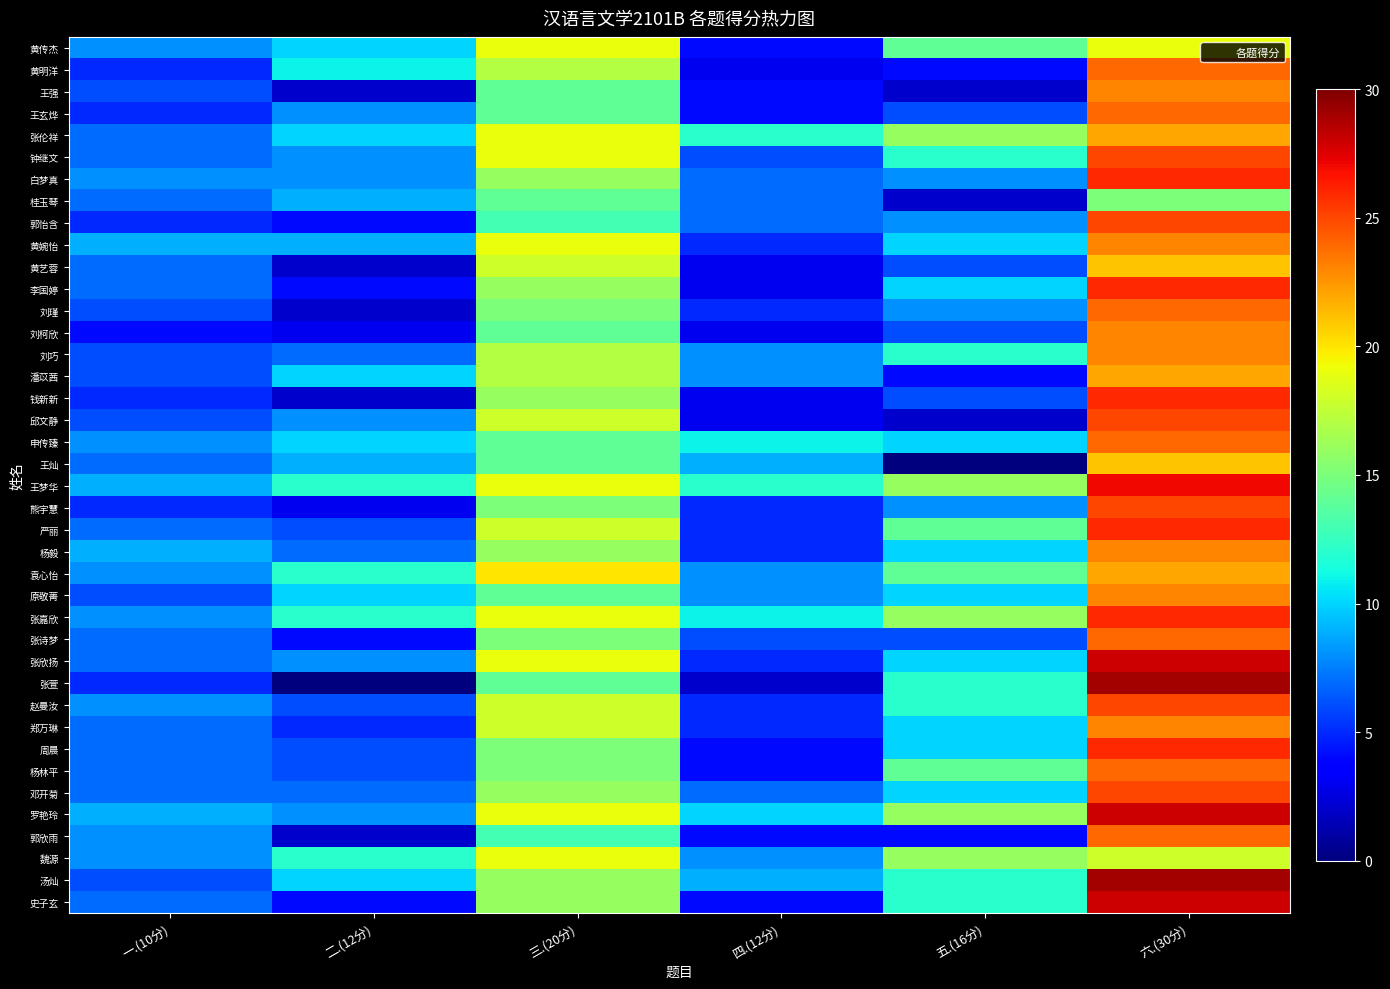

Reading left to right, list all the values displayed in this chart.

黄传杰: 一.(10分)=8	二.(12分)=10	三.(20分)=19	四.(12分)=4	五.(16分)=14	六.(30分)=19
黄明洋: 一.(10分)=5	二.(12分)=11	三.(20分)=17	四.(12分)=3	五.(16分)=4	六.(30分)=24
王强: 一.(10分)=6	二.(12分)=2	三.(20分)=14	四.(12分)=4	五.(16分)=2	六.(30分)=23
王玄烨: 一.(10分)=5	二.(12分)=8	三.(20分)=14	四.(12分)=4	五.(16分)=6	六.(30分)=24
张伦祥: 一.(10分)=7	二.(12分)=10	三.(20分)=19	四.(12分)=12	五.(16分)=16	六.(30分)=22
钟继文: 一.(10分)=7	二.(12分)=8	三.(20分)=19	四.(12分)=6	五.(16分)=12	六.(30分)=25
白梦真: 一.(10分)=8	二.(12分)=8	三.(20分)=16	四.(12分)=7	五.(16分)=8	六.(30分)=26
桂玉琴: 一.(10分)=7	二.(12分)=9	三.(20分)=14	四.(12分)=7	五.(16分)=2	六.(30分)=15
郭怡含: 一.(10分)=5	二.(12分)=4	三.(20分)=13	四.(12分)=7	五.(16分)=8	六.(30分)=25
黄婉怡: 一.(10分)=9	二.(12分)=9	三.(20分)=19	四.(12分)=5	五.(16分)=10	六.(30分)=23
黄艺蓉: 一.(10分)=7	二.(12分)=2	三.(20分)=18	四.(12分)=3	五.(16分)=6	六.(30分)=21
李国婷: 一.(10分)=7	二.(12分)=4	三.(20分)=16	四.(12分)=3	五.(16分)=10	六.(30分)=26
刘瑾: 一.(10分)=6	二.(12分)=2	三.(20分)=15	四.(12分)=5	五.(16分)=8	六.(30分)=24
刘柯欣: 一.(10分)=4	二.(12分)=3	三.(20分)=14	四.(12分)=3	五.(16分)=6	六.(30分)=23
刘巧: 一.(10分)=6	二.(12分)=7	三.(20分)=17	四.(12分)=8	五.(16分)=12	六.(30分)=23
潘苡茜: 一.(10分)=6	二.(12分)=10	三.(20分)=17	四.(12分)=8	五.(16分)=4	六.(30分)=22
钱新新: 一.(10分)=5	二.(12分)=2	三.(20分)=16	四.(12分)=3	五.(16分)=6	六.(30分)=26
邱文静: 一.(10分)=6	二.(12分)=8	三.(20分)=18	四.(12分)=3	五.(16分)=2	六.(30分)=25
申传臻: 一.(10分)=8	二.(12分)=10	三.(20分)=14	四.(12分)=11	五.(16分)=10	六.(30分)=24
王灿: 一.(10分)=7	二.(12分)=9	三.(20分)=14	四.(12分)=9	五.(16分)=0	六.(30分)=21
王梦华: 一.(10分)=9	二.(12分)=12	三.(20分)=19	四.(12分)=12	五.(16分)=16	六.(30分)=27
熊宇慧: 一.(10分)=5	二.(12分)=3	三.(20分)=15	四.(12分)=5	五.(16分)=8	六.(30分)=25
严丽: 一.(10分)=7	二.(12分)=6	三.(20分)=18	四.(12分)=5	五.(16分)=14	六.(30分)=26
杨毅: 一.(10分)=9	二.(12分)=7	三.(20分)=16	四.(12分)=5	五.(16分)=10	六.(30分)=23
袁心怡: 一.(10分)=8	二.(12分)=12	三.(20分)=20	四.(12分)=8	五.(16分)=14	六.(30分)=22
原敬菁: 一.(10分)=6	二.(12分)=10	三.(20分)=14	四.(12分)=8	五.(16分)=10	六.(30分)=23
张嘉欣: 一.(10分)=8	二.(12分)=12	三.(20分)=19	四.(12分)=11	五.(16分)=16	六.(30分)=26
张诗梦: 一.(10分)=7	二.(12分)=4	三.(20分)=15	四.(12分)=6	五.(16分)=6	六.(30分)=24
张欣扬: 一.(10分)=7	二.(12分)=8	三.(20分)=19	四.(12分)=5	五.(16分)=10	六.(30分)=28
张萱: 一.(10分)=5	二.(12分)=0	三.(20分)=14	四.(12分)=2	五.(16分)=12	六.(30分)=29
赵曼汝: 一.(10分)=8	二.(12分)=6	三.(20分)=18	四.(12分)=5	五.(16分)=12	六.(30分)=25
郑万琳: 一.(10分)=7	二.(12分)=5	三.(20分)=18	四.(12分)=5	五.(16分)=10	六.(30分)=23
周晨: 一.(10分)=7	二.(12分)=6	三.(20分)=15	四.(12分)=4	五.(16分)=10	六.(30分)=26
杨林平: 一.(10分)=7	二.(12分)=6	三.(20分)=15	四.(12分)=4	五.(16分)=14	六.(30分)=24
邓开菊: 一.(10分)=7	二.(12分)=7	三.(20分)=16	四.(12分)=7	五.(16分)=10	六.(30分)=25
罗艳玲: 一.(10分)=9	二.(12分)=8	三.(20分)=19	四.(12分)=10	五.(16分)=16	六.(30分)=28
郭欣雨: 一.(10分)=8	二.(12分)=2	三.(20分)=13	四.(12分)=4	五.(16分)=4	六.(30分)=24
魏源: 一.(10分)=8	二.(12分)=12	三.(20分)=19	四.(12分)=8	五.(16分)=16	六.(30分)=18
汤灿: 一.(10分)=6	二.(12分)=10	三.(20分)=16	四.(12分)=9	五.(16分)=12	六.(30分)=29
史子玄: 一.(10分)=7	二.(12分)=4	三.(20分)=16	四.(12分)=4	五.(16分)=12	六.(30分)=28